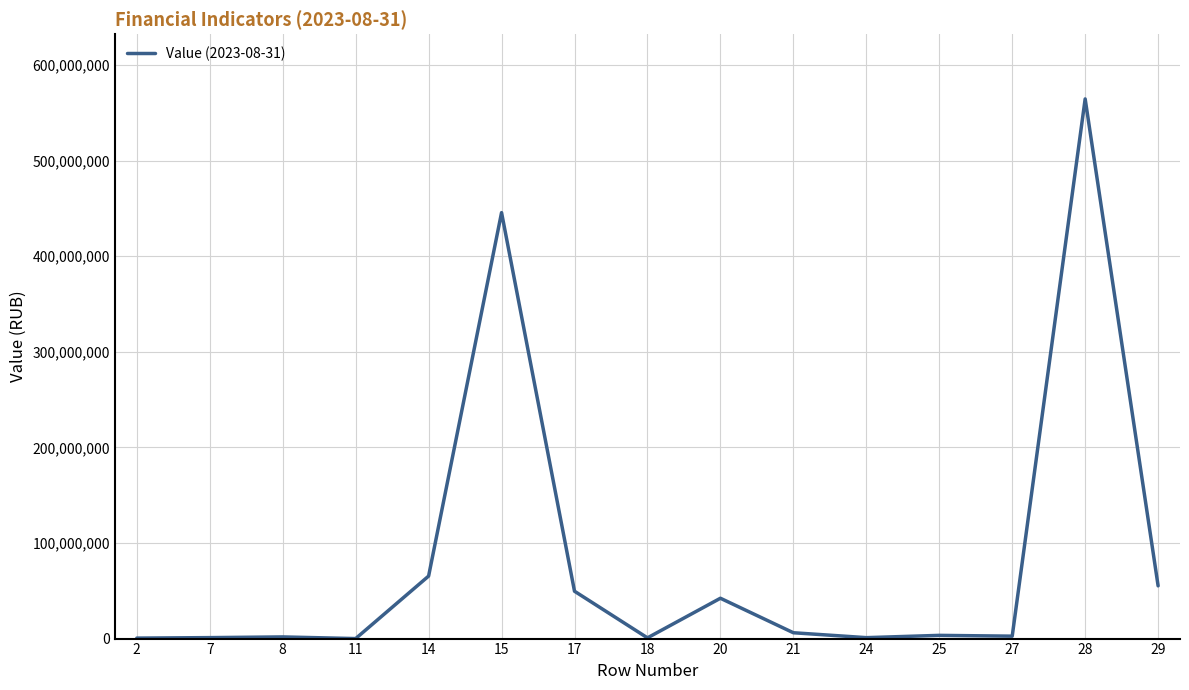

Is it true that the value at 17 is 49550089.9?

True